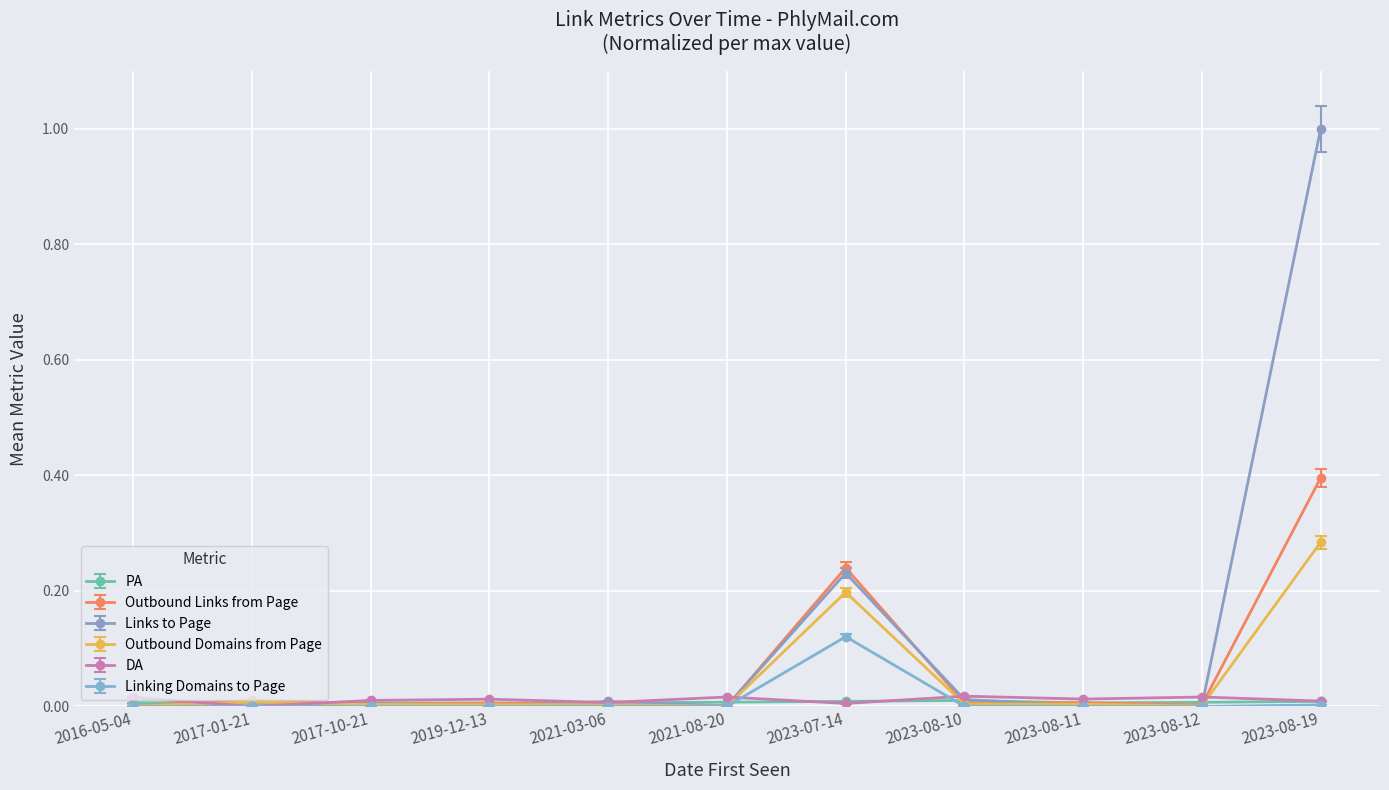

True or false: Outbound Links from Page has more than 0 interior local peaks.

True